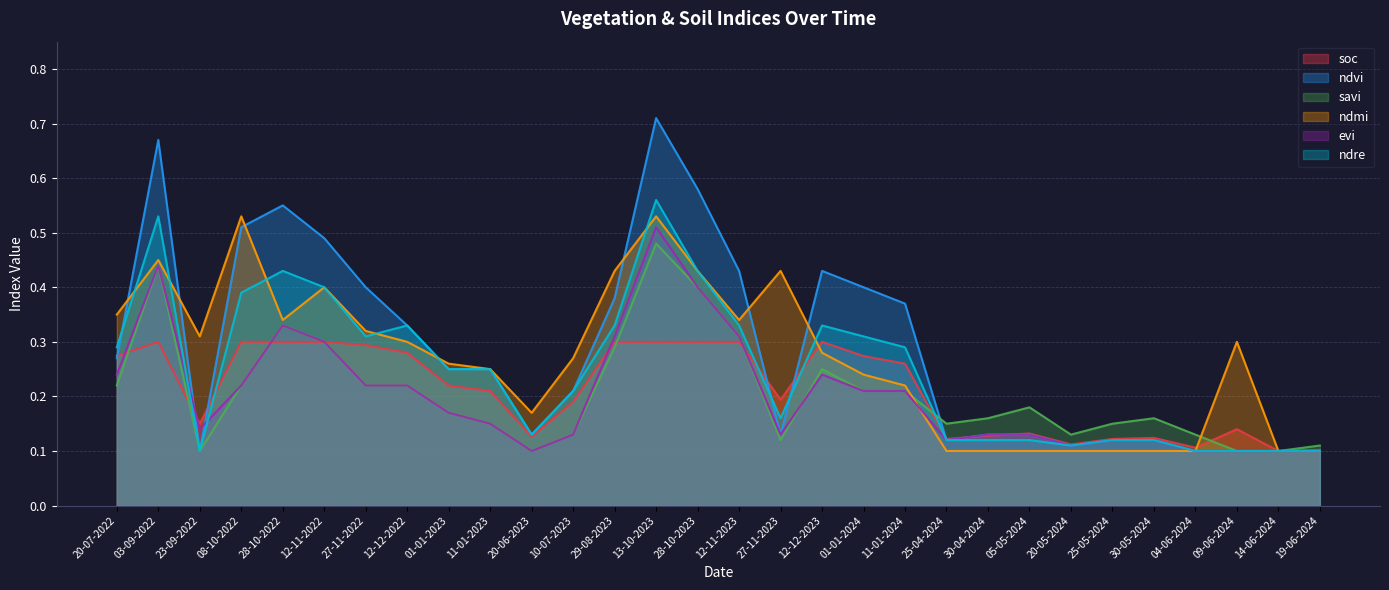

At which label is savi closest to 0?

23-09-2022